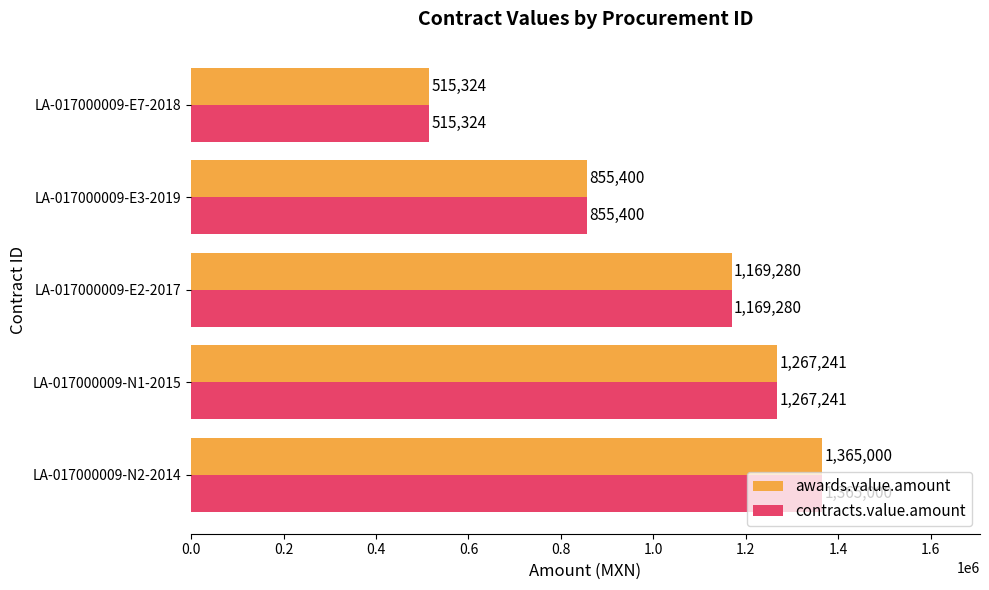

What is the maximum value shown in the chart?

1365000.0